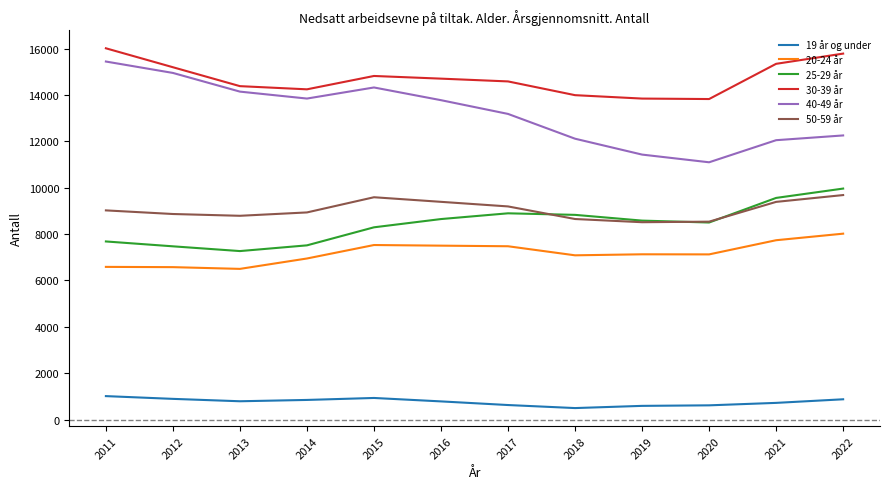

Which series has the widest spread of values?

40-49 år